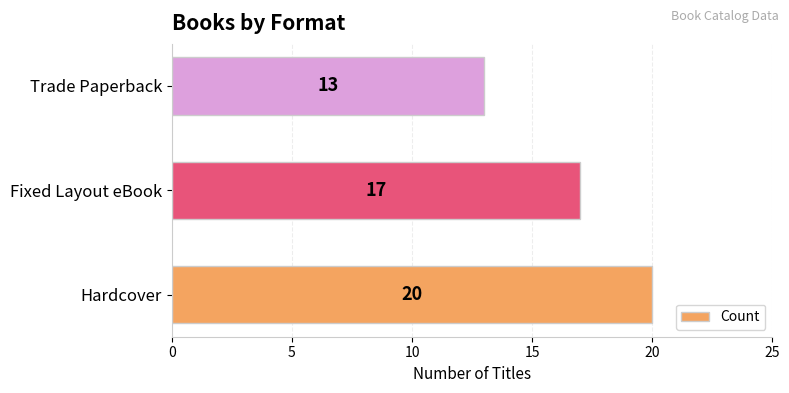

What is the approximate value at Hardcover?

20